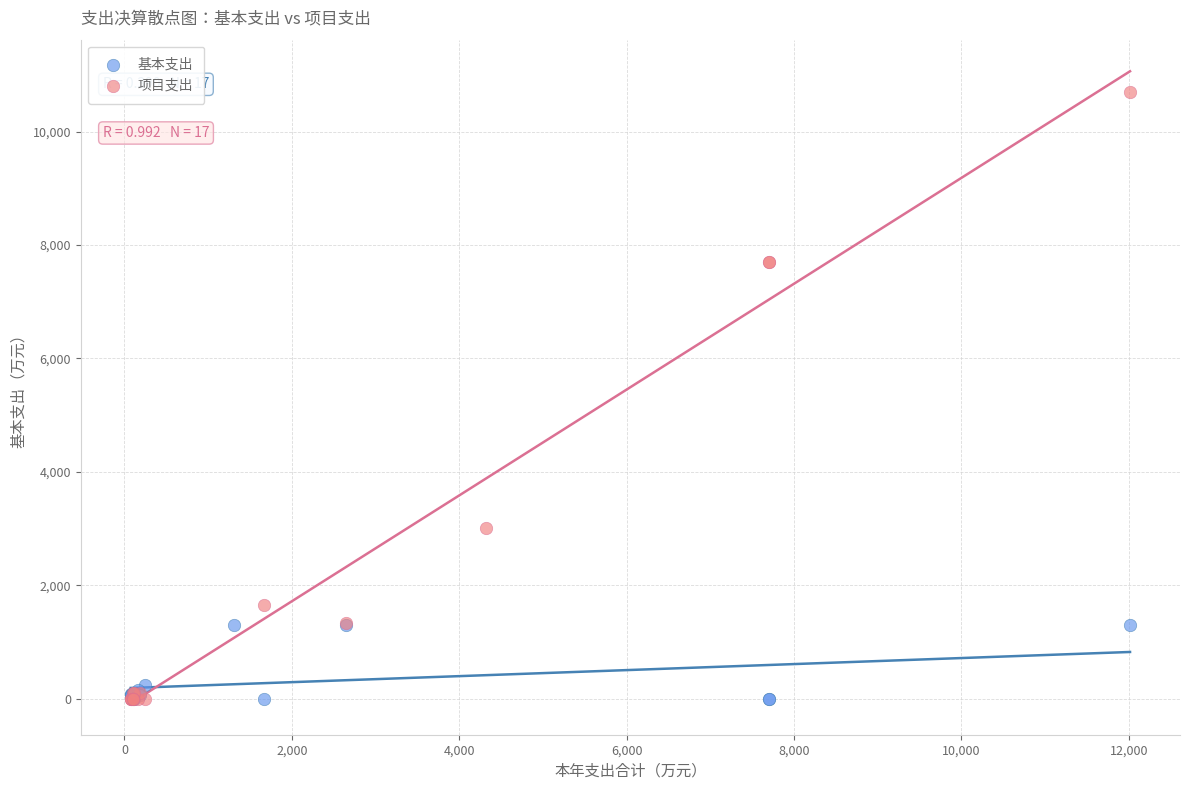

Which series reaches the maximum Y coordinate?

项目支出